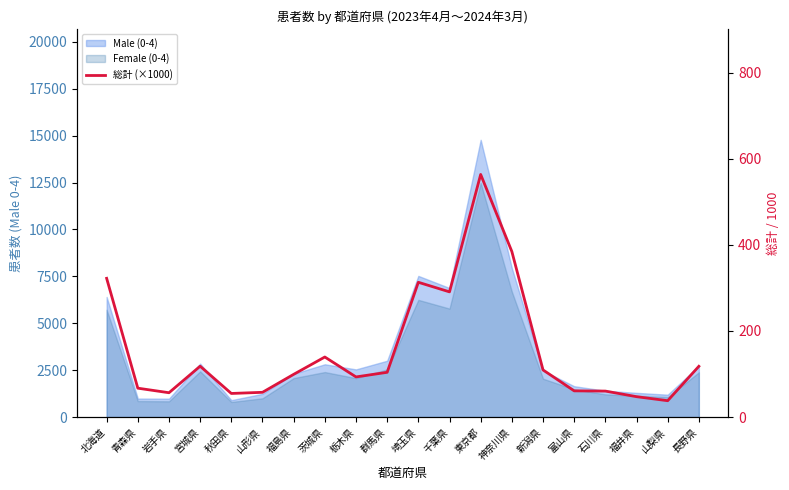

How many data points are less than 103?

10